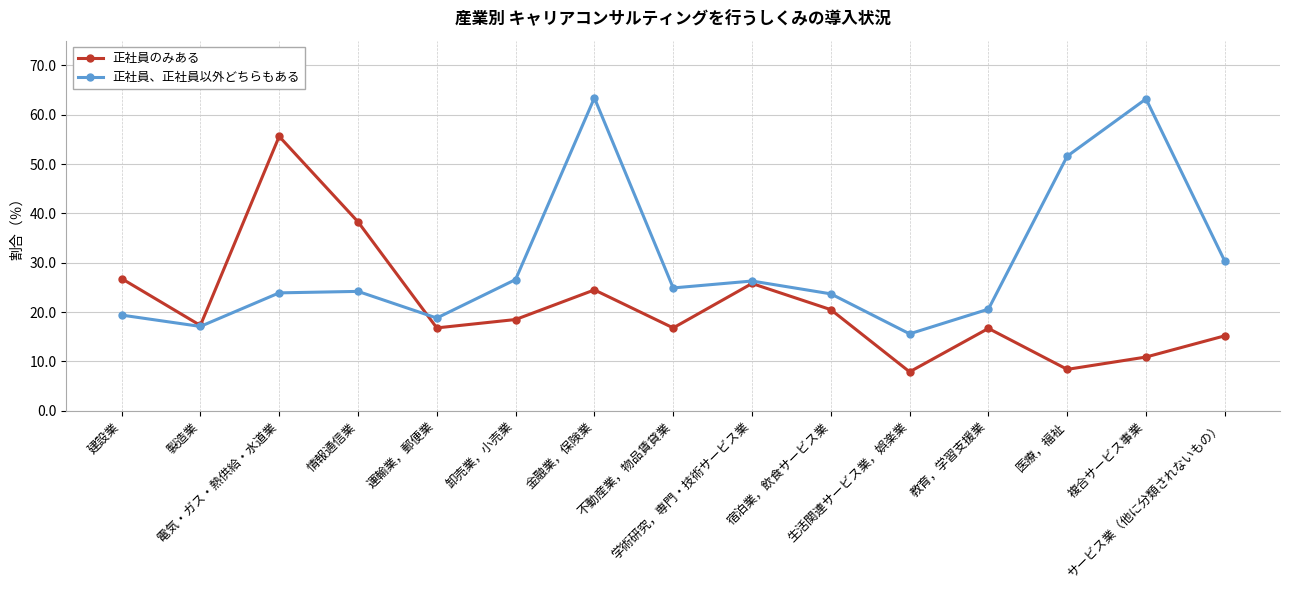

True or false: 正社員のみある and 正社員、正社員以外どちらもある cross at least once.

True